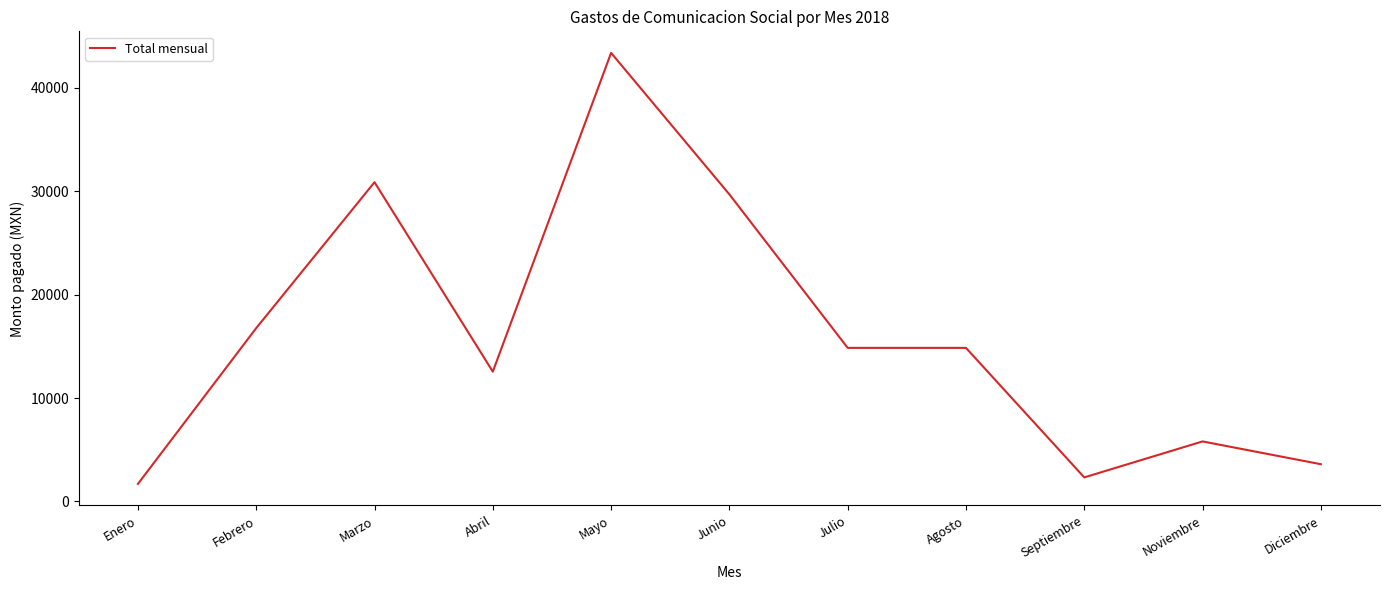

At which label is the value closest to 22536?

Febrero